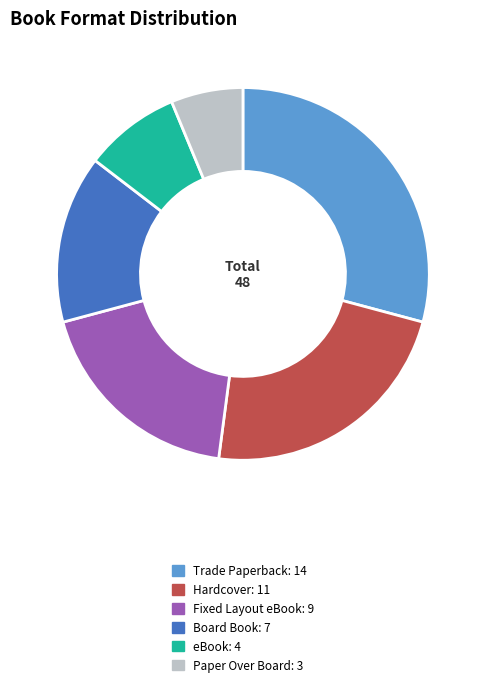

Is it true that Hardcover is 15% of the pie?

False